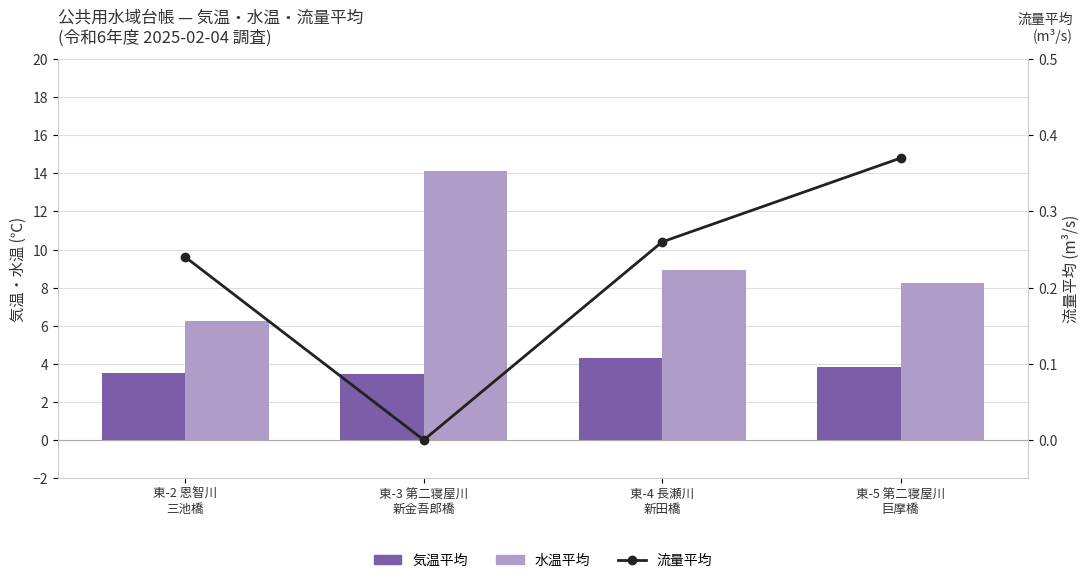

Reading left to right, transcribe all the data shown in this chart.

気温平均: 3.5	3.5	4.3	3.8
水温平均: 6.2	14.1	8.9	8.2
流量平均: 0.2	0.0	0.3	0.4